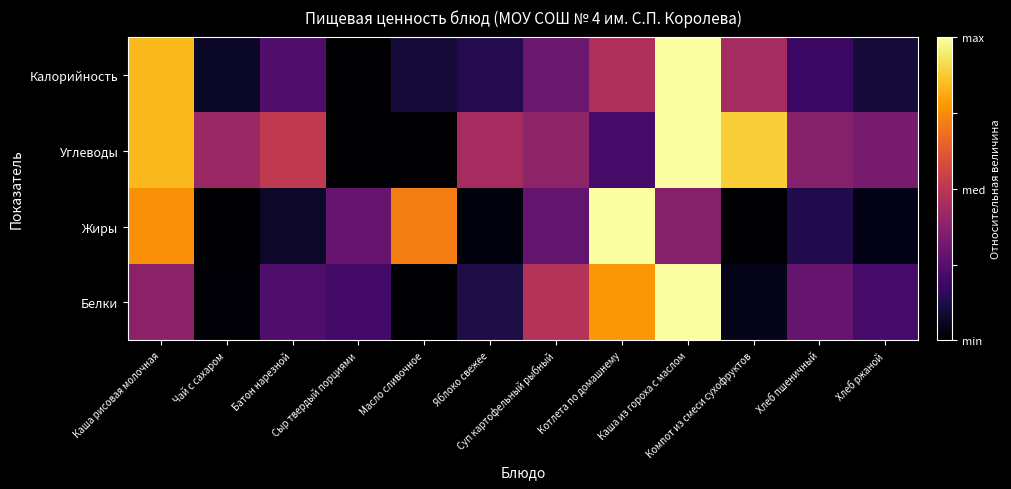

Reading left to right, list all the values displayed in this chart.

Белки: Каша рисовая молочная=0.4	Чай с сахаром=0.0	Батон нарезной=0.2	Сыр твердый порциями=0.2	Масло сливочное=0.0	Яблоко свежее=0.1	Суп картофельный рыбный=0.5	Котлета по домашнему=0.8	Каша из гороха с маслом=1.0	Компот из смеси сухофруктов=0.0	Хлеб пшеничный=0.3	Хлеб ржаной=0.2
Жиры: Каша рисовая молочная=0.8	Чай с сахаром=0.0	Батон нарезной=0.1	Сыр твердый порциями=0.3	Масло сливочное=0.7	Яблоко свежее=0.0	Суп картофельный рыбный=0.3	Котлета по домашнему=1.0	Каша из гороха с маслом=0.4	Компот из смеси сухофруктов=0.0	Хлеб пшеничный=0.1	Хлеб ржаной=0.0
Углеводы: Каша рисовая молочная=0.8	Чай с сахаром=0.4	Батон нарезной=0.5	Сыр твердый порциями=0.0	Масло сливочное=0.0	Яблоко свежее=0.4	Суп картофельный рыбный=0.4	Котлета по домашнему=0.2	Каша из гороха с маслом=1.0	Компот из смеси сухофруктов=0.9	Хлеб пшеничный=0.4	Хлеб ржаной=0.3
Калорийность: Каша рисовая молочная=0.8	Чай с сахаром=0.1	Батон нарезной=0.2	Сыр твердый порциями=0.0	Масло сливочное=0.1	Яблоко свежее=0.1	Суп картофельный рыбный=0.3	Котлета по домашнему=0.5	Каша из гороха с маслом=1.0	Компот из смеси сухофруктов=0.4	Хлеб пшеничный=0.2	Хлеб ржаной=0.1